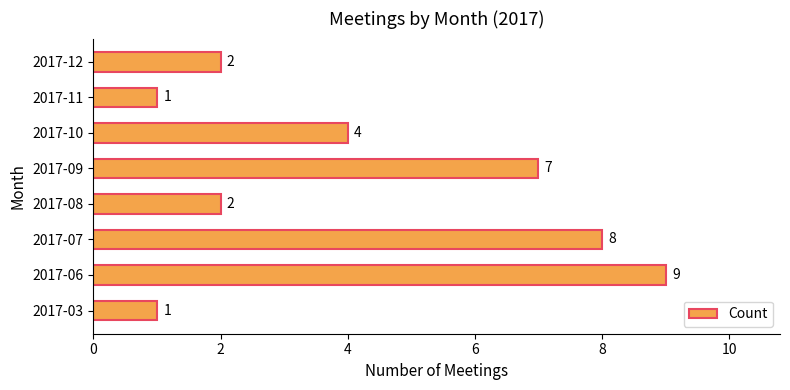

True or false: the data shows 9 at 2017-06.

True